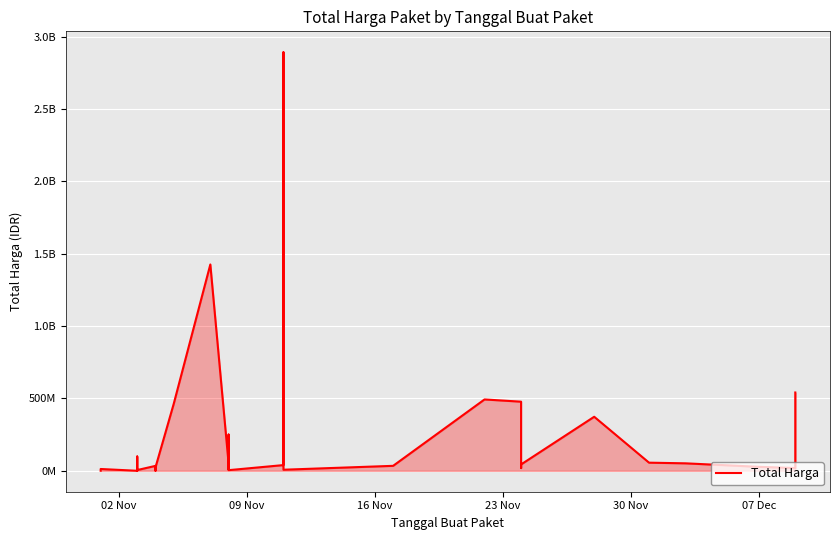

What is the sum of all values?

7518497085